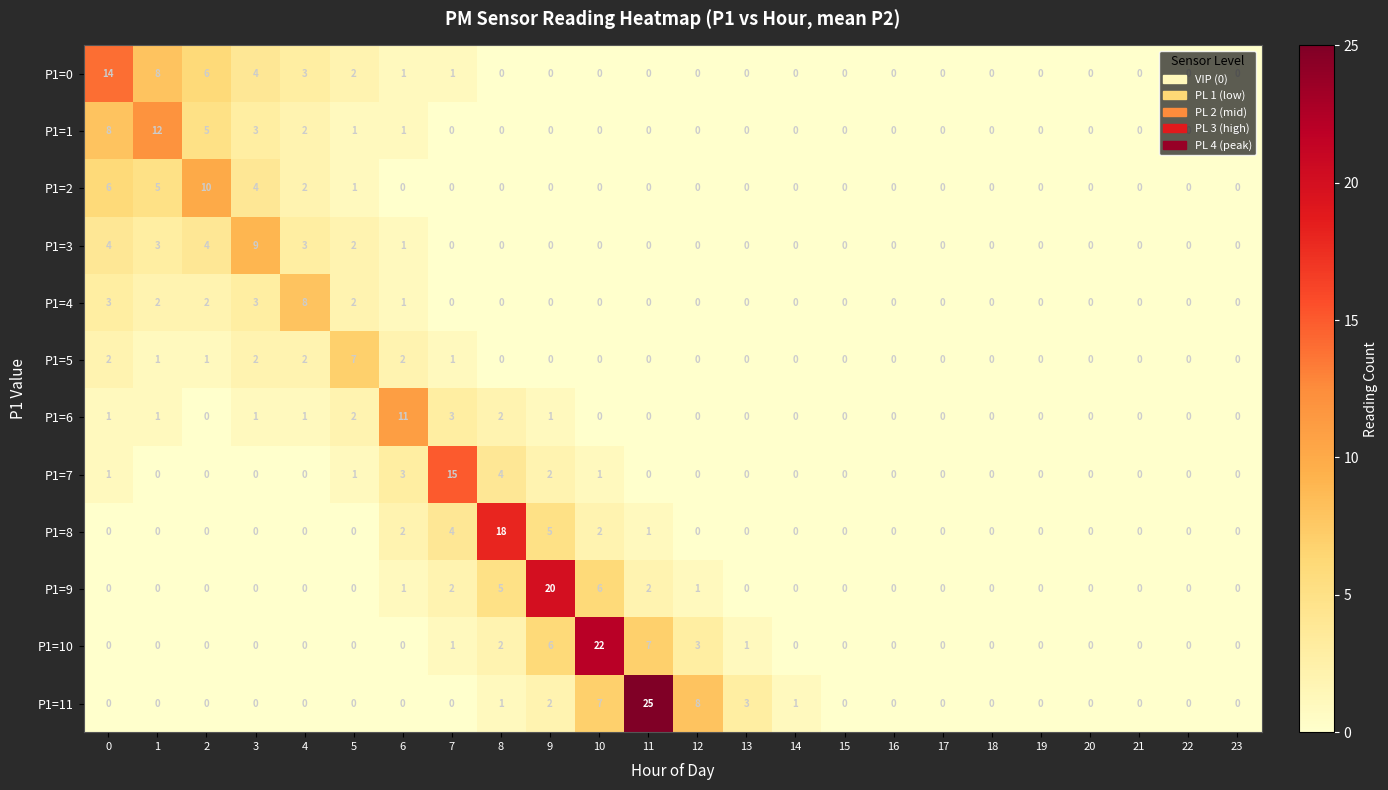

At which label does P1=5 reach its peak?

5